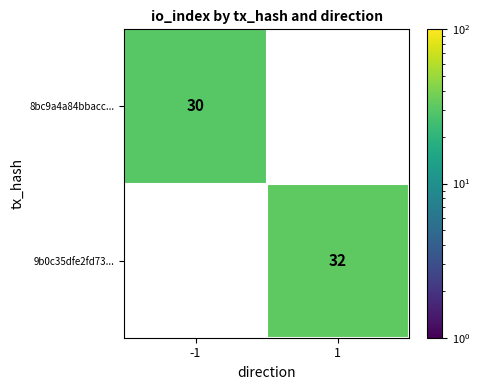

What is the minimum value shown in the chart?

30.0